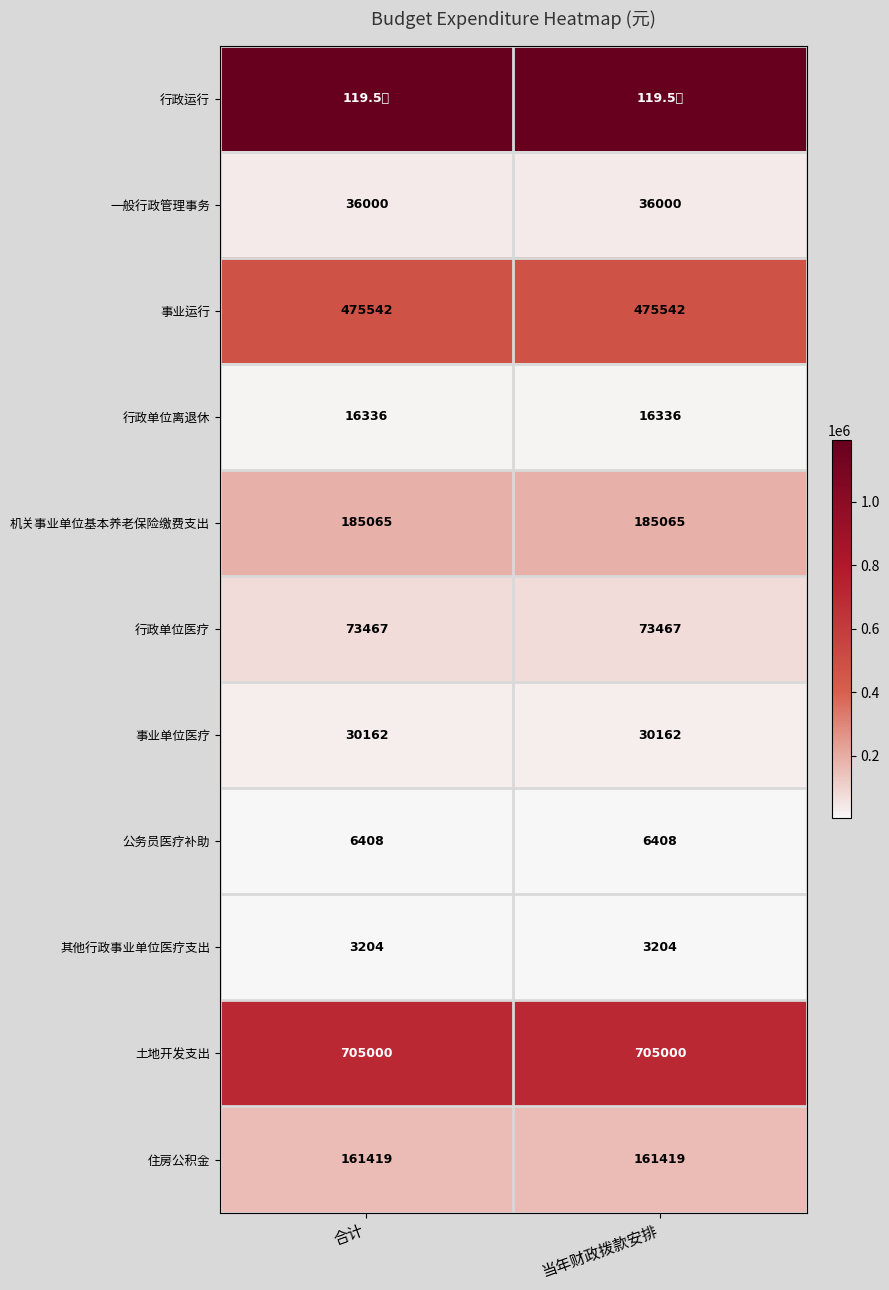

The value of 土地开发支出 at 当年财政拨款安排 is 212902.8. True or false?

False